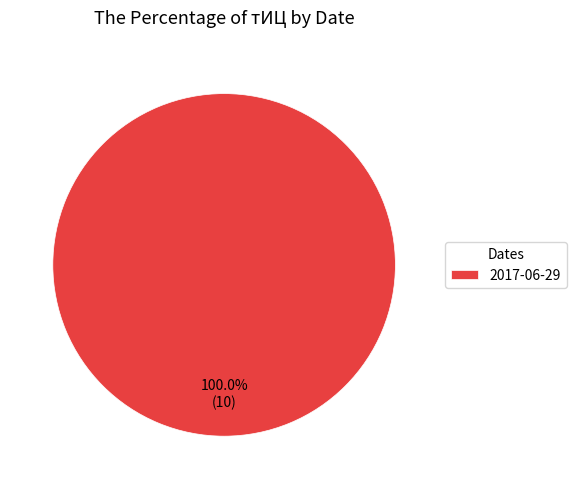

Rank the categories by value from lowest to highest.

2017-06-29